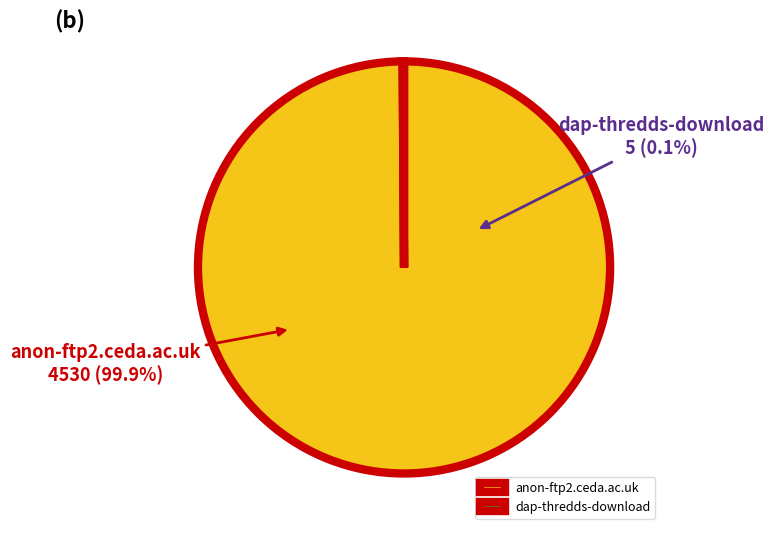

Is the sum of dap-thredds-download and anon-ftp2.ceda.ac.uk greater than half?

Yes